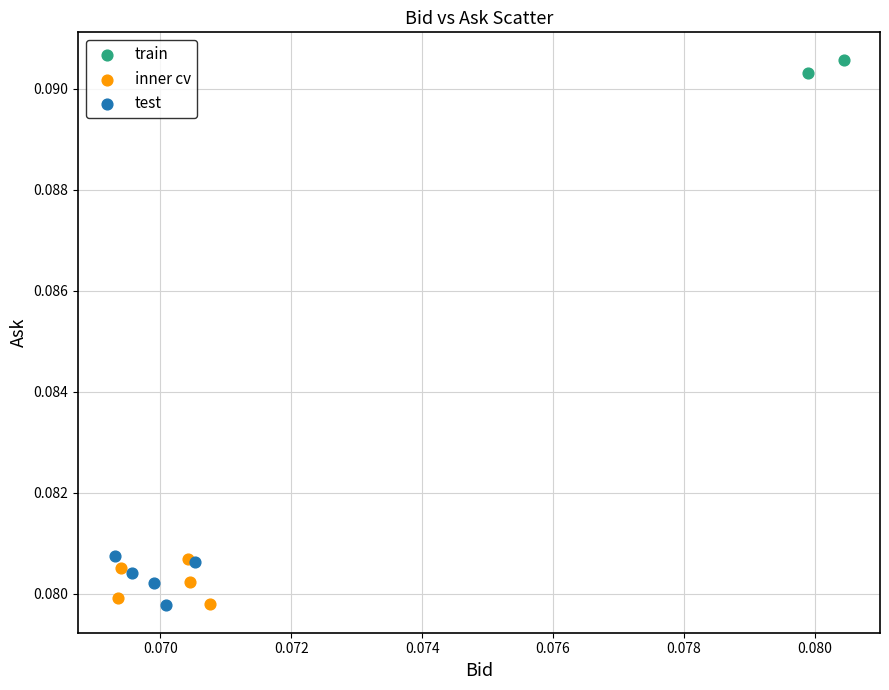

What are all the series names shown in the legend?

train, inner cv, test